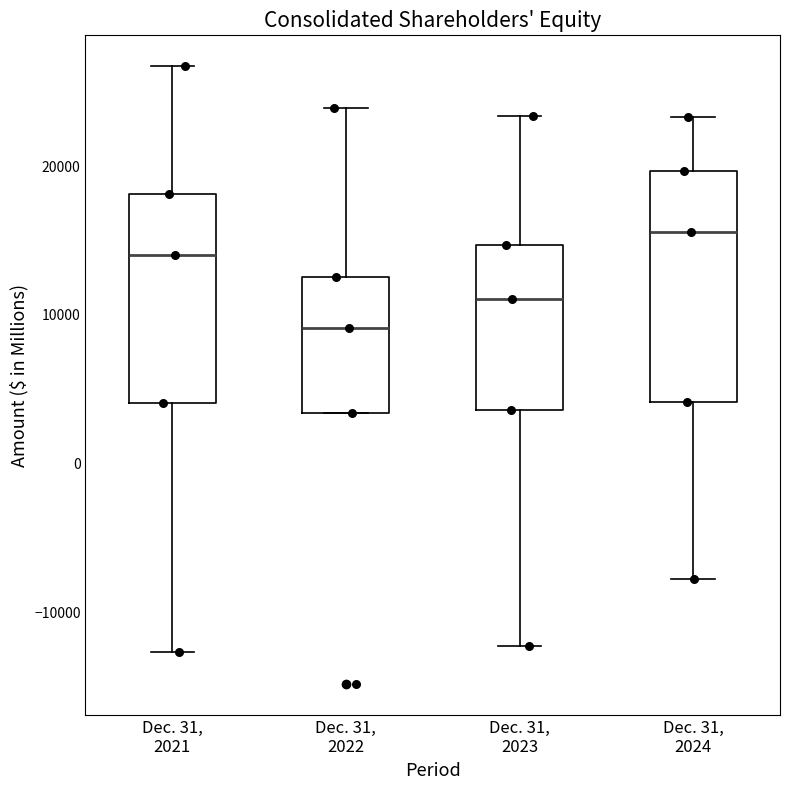

Reading left to right, transcribe this box plot: for each box, give where its median line is, the range the box spans, and where its two whiskers end, as read against the y-axis. The values are not printed on the chart, so give them approximately, as read against the axis.

Dec. 31, 2021: median 14000, box 4000 to 18000, whiskers -13000 to 27000
Dec. 31, 2022: median 9000, box 3000 to 13000, whiskers 3000 to 24000
Dec. 31, 2023: median 11000, box 4000 to 15000, whiskers -12000 to 23000
Dec. 31, 2024: median 16000, box 4000 to 20000, whiskers -8000 to 23000